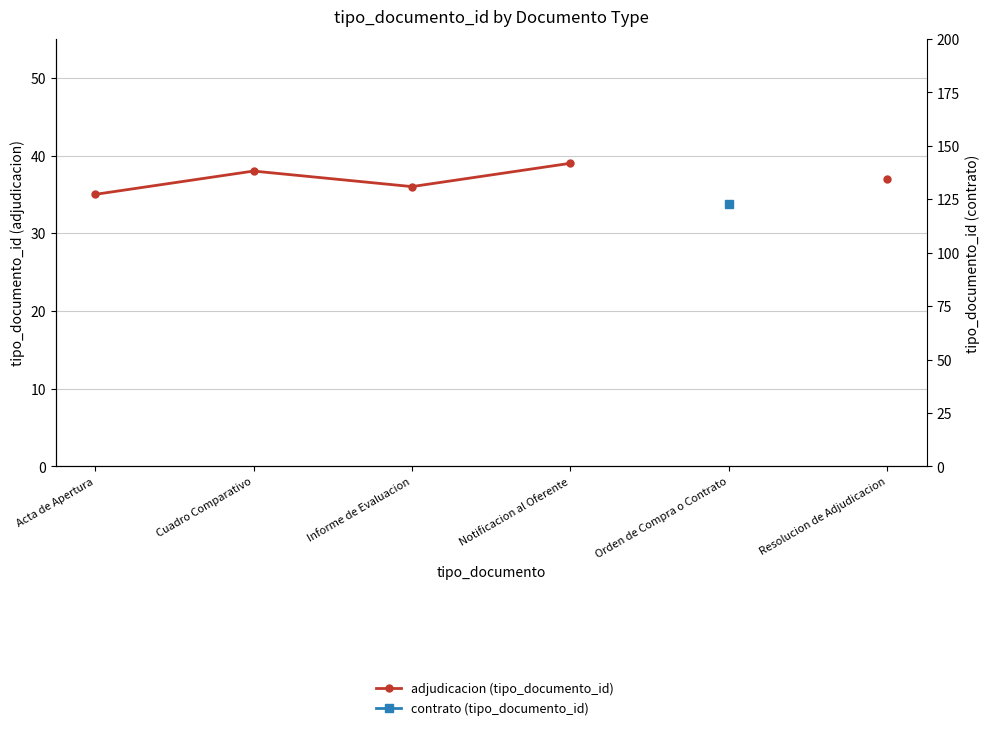

At how many categories does at least one series exceed 55?

1